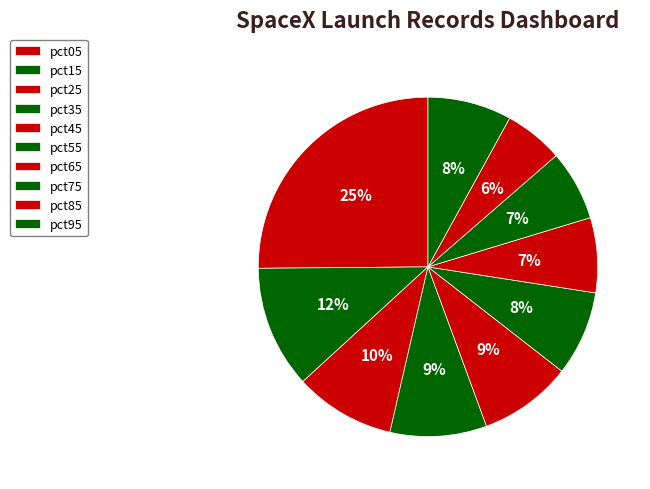

Count the number of slices in the pie.

10